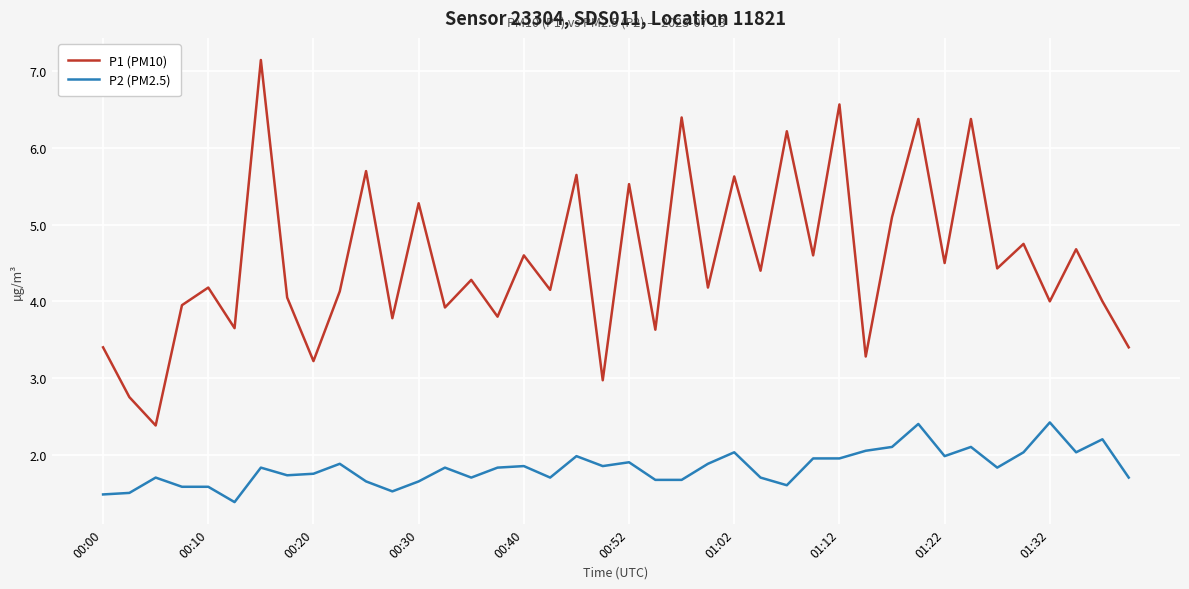

What is the lowest value of the P2 (PM2.5) series?

1.4